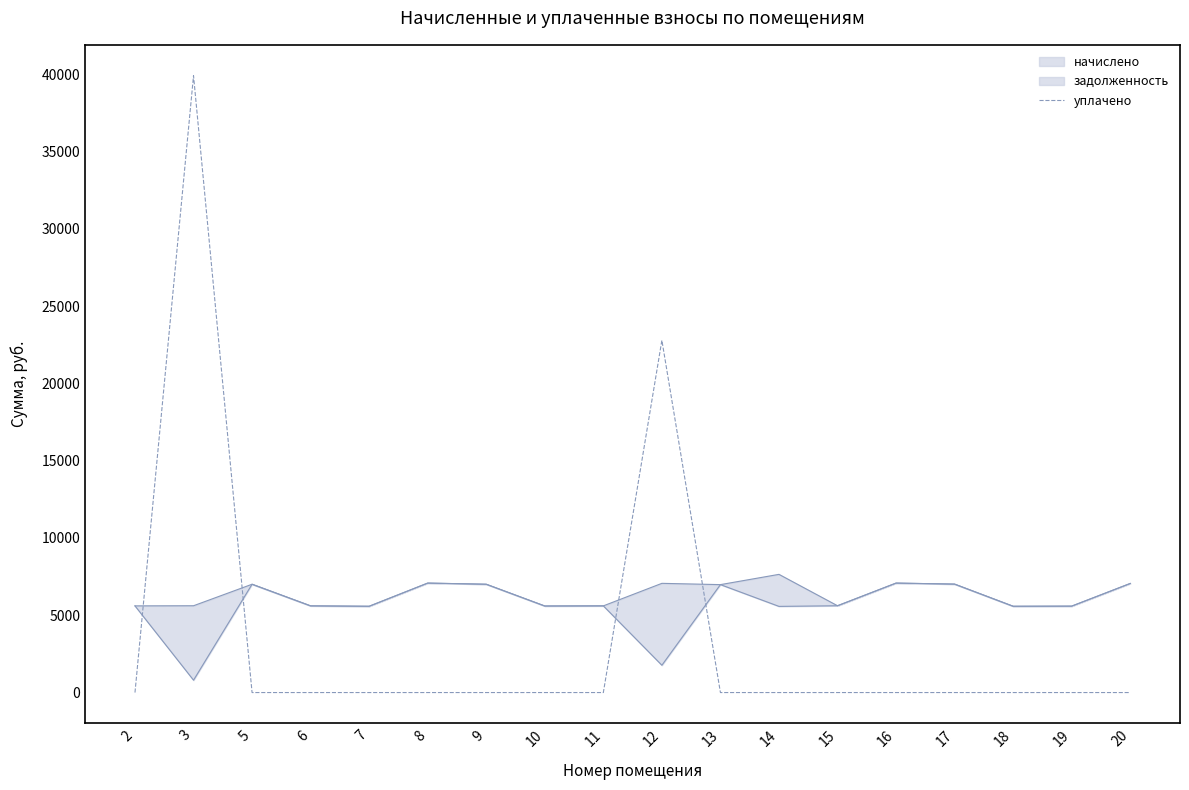

What is the greatest value displayed?

39897.0